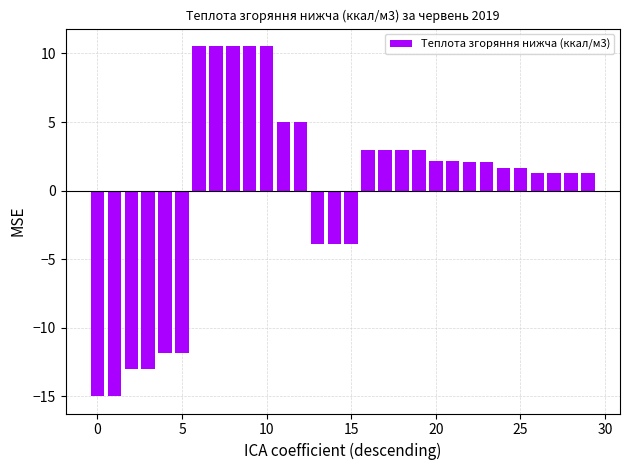

How many negative values are there?

9